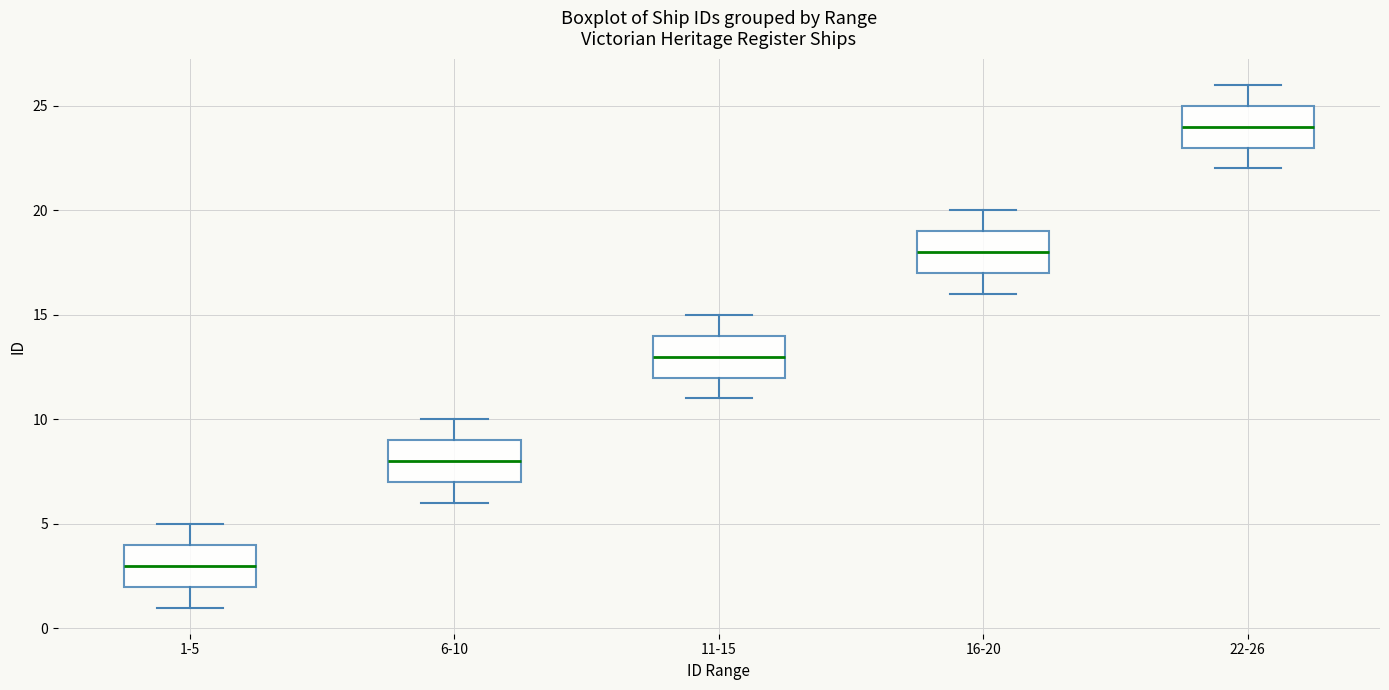

Reading left to right, read every box against the y-axis: the position of its median line, the range the box covers, and the ends of its whiskers. The values are not printed on the chart, so give them approximately, as read against the axis.

1-5: median 3, box 2 to 4, whiskers 1 to 5
6-10: median 8, box 7 to 9, whiskers 6 to 10
11-15: median 13, box 12 to 14, whiskers 11 to 15
16-20: median 18, box 17 to 19, whiskers 16 to 20
22-26: median 24, box 23 to 25, whiskers 22 to 26